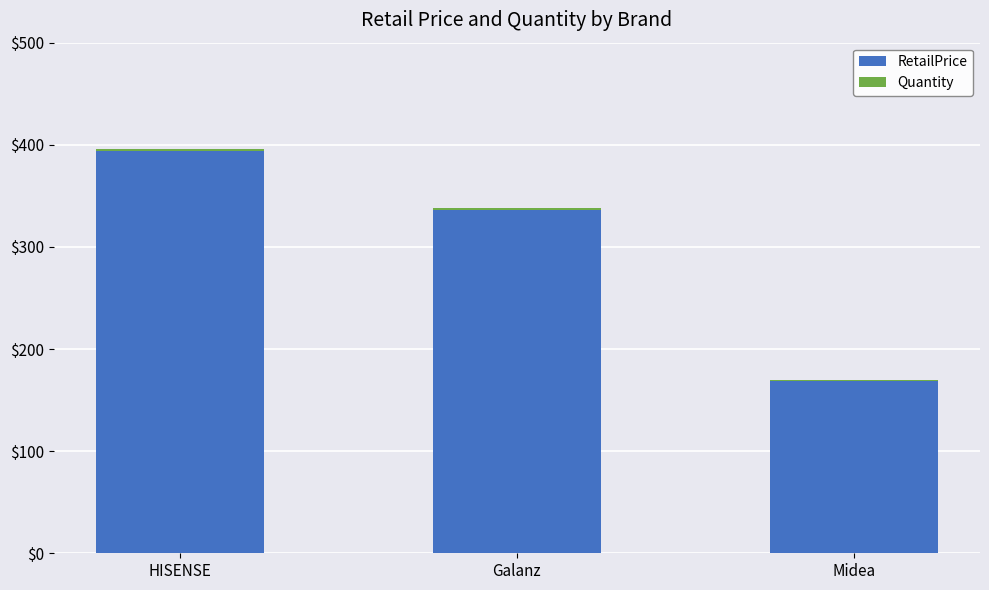

At which label is RetailPrice closest to 281?

Galanz